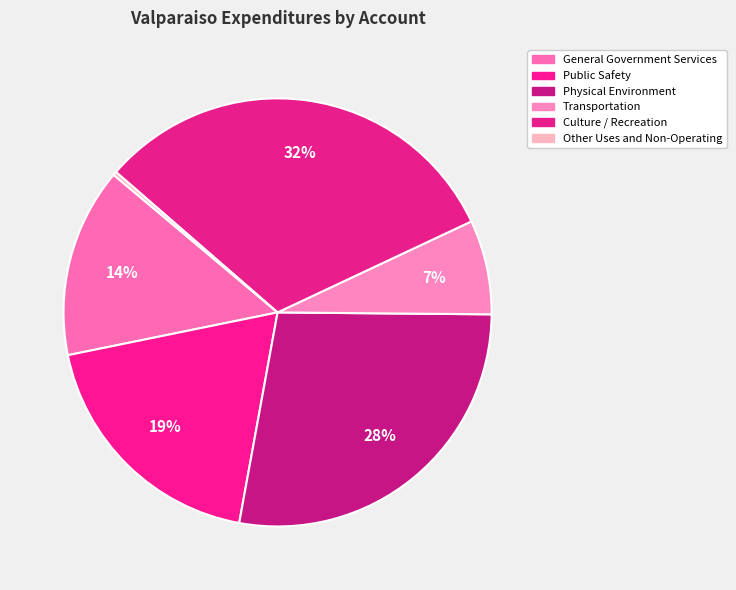

What portion of the pie excludes Transportation?

92.9%